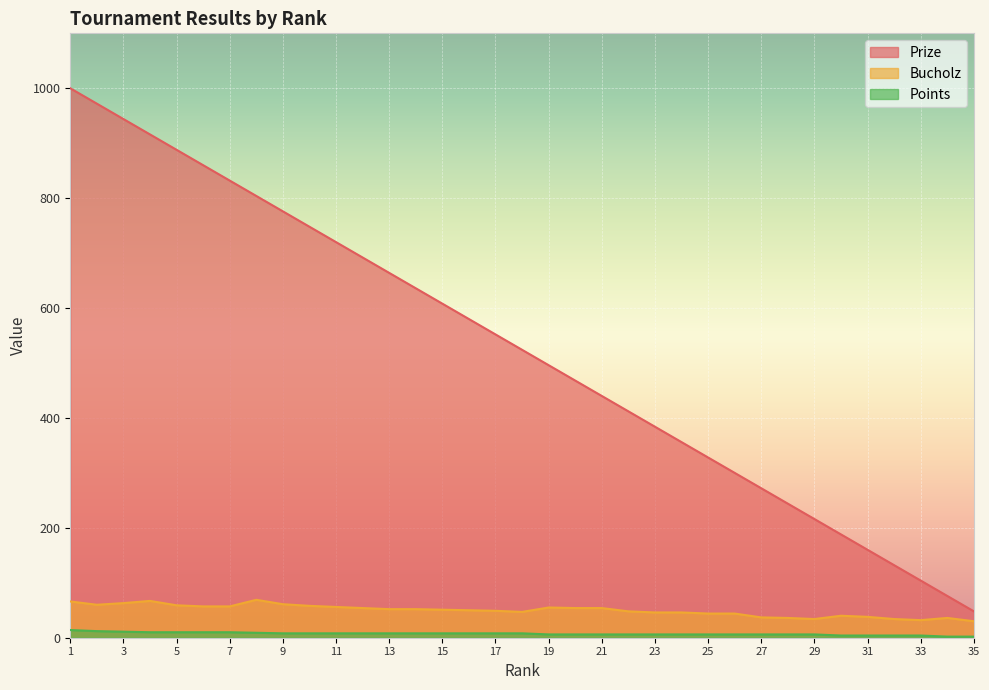

How many lines are shown in the chart?

3